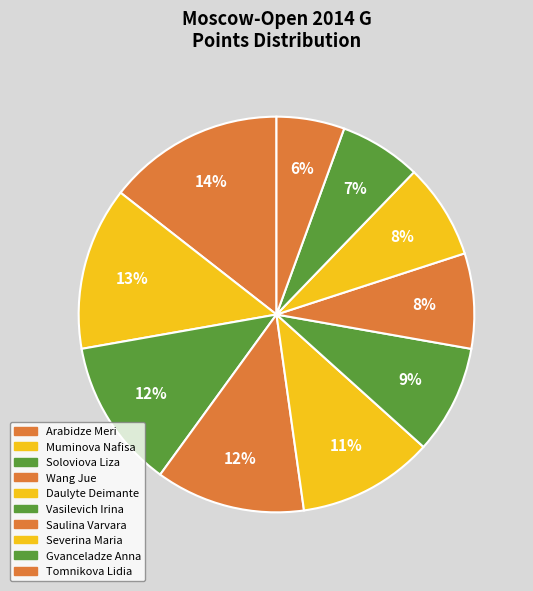

Is the sum of Soloviova Liza and Tomnikova Lidia greater than half?

No